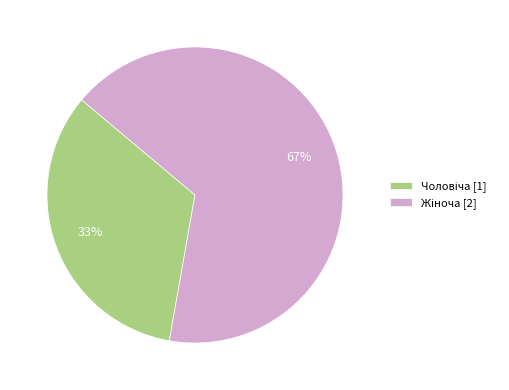

Is there a majority slice in this chart?

Yes